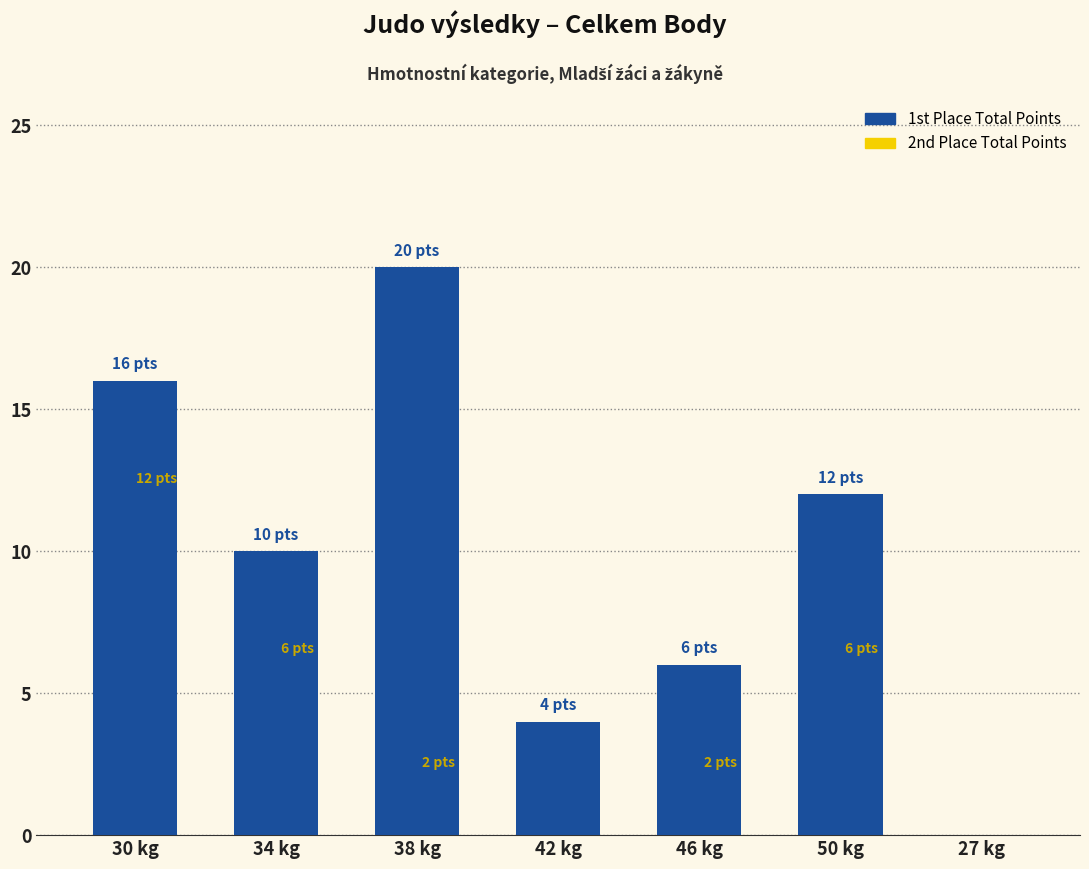

What value does the 2nd Place Total Points series have at 30 kg, to the nearest 10?

10